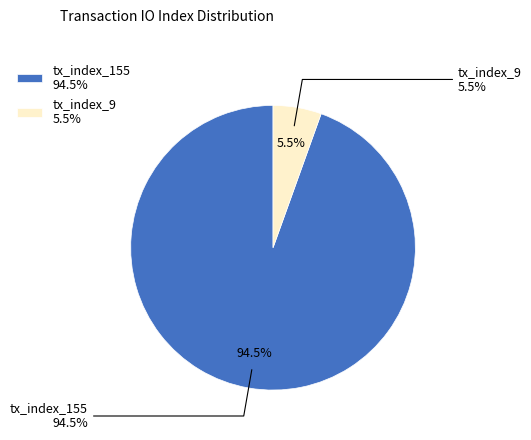

Is it true that tx_index_9 is 1% of the pie?

False